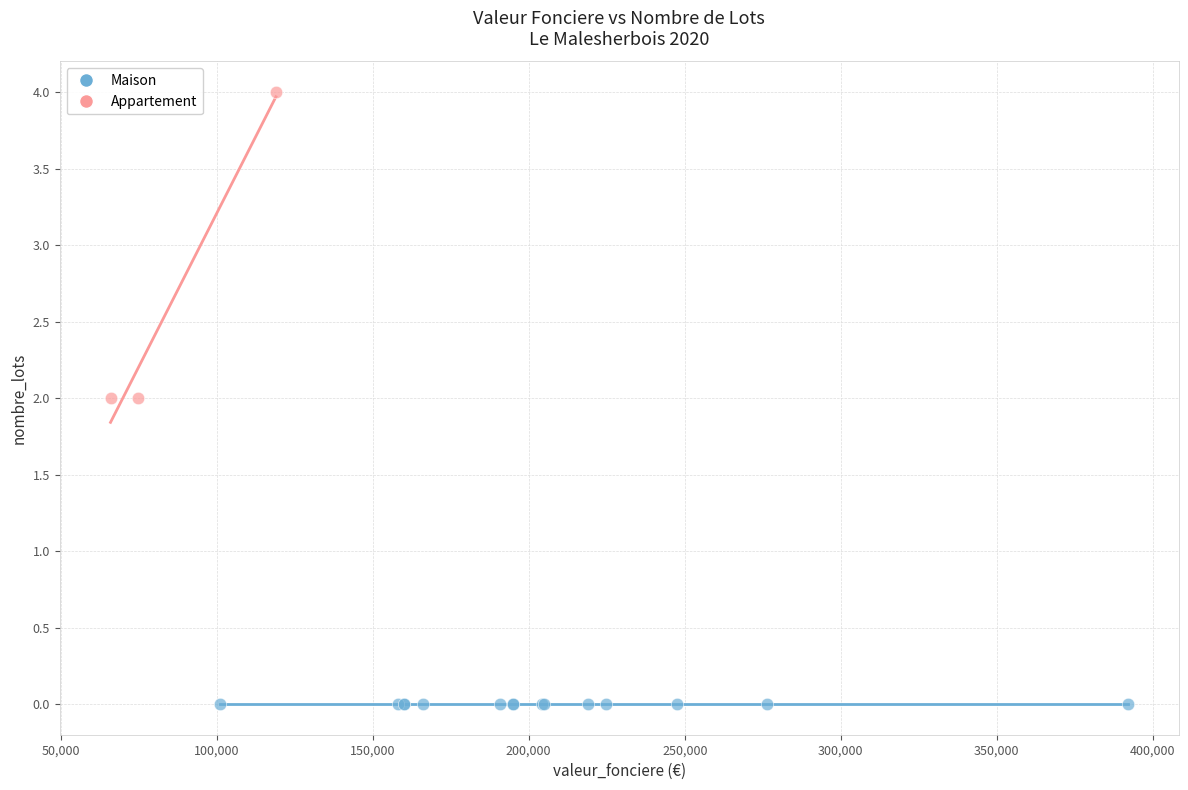

Which series reaches the minimum Y coordinate?

Maison